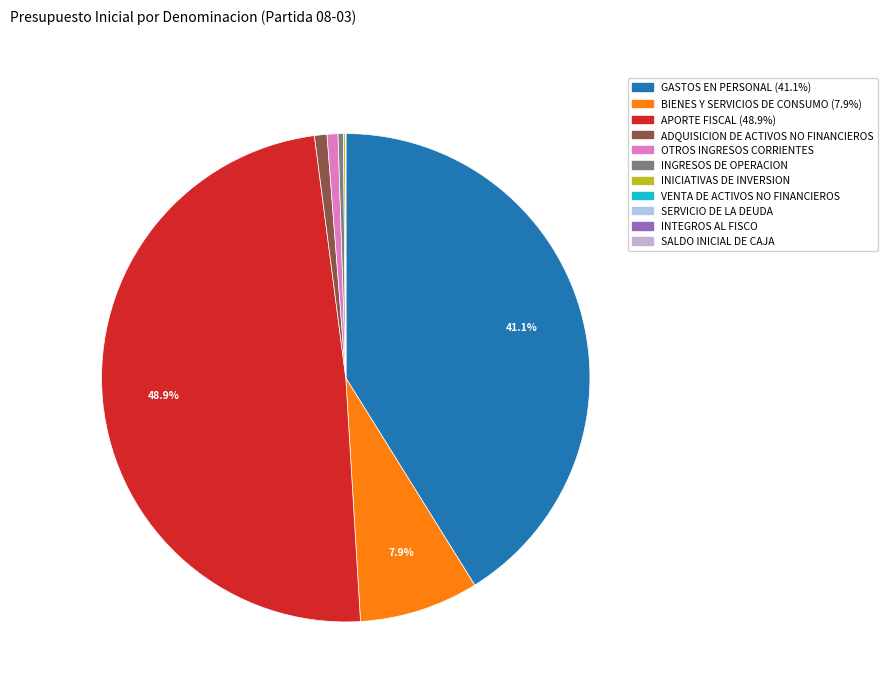

To the nearest percent, what is the combined percentage of APORTE FISCAL and SALDO INICIAL DE CAJA?

49%